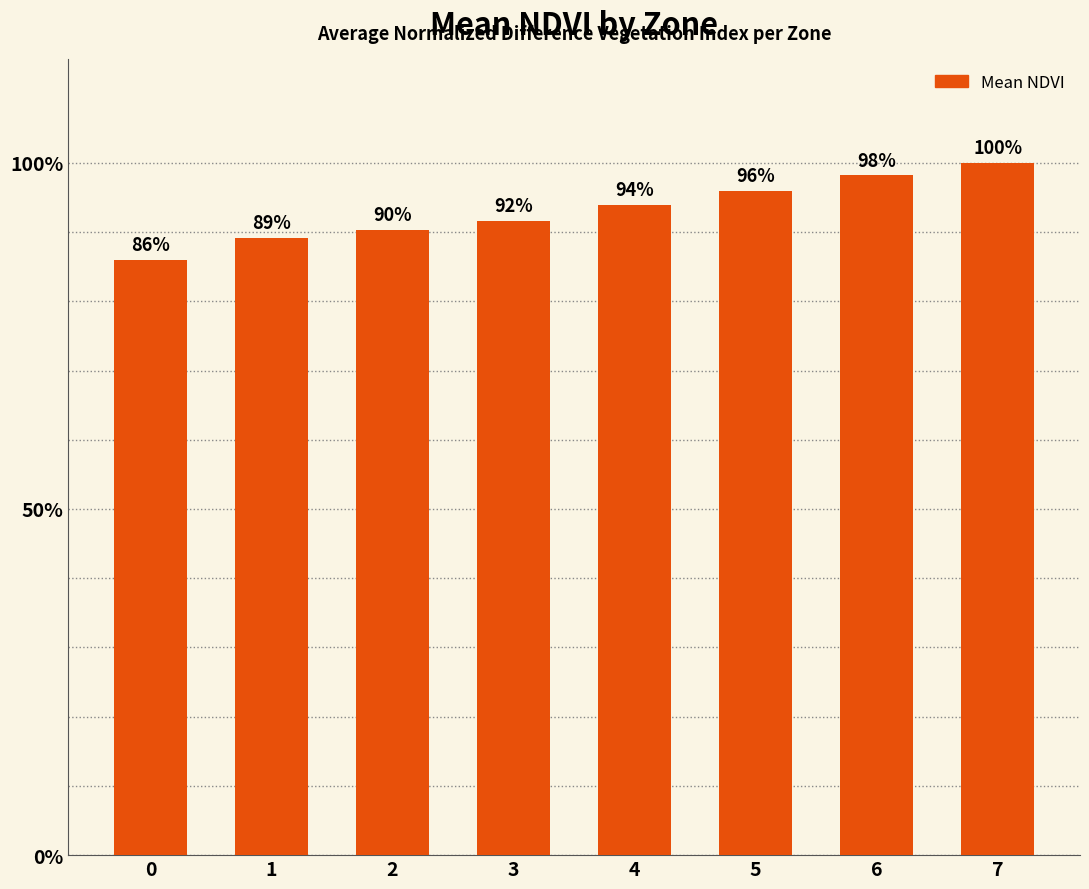

Rank the categories by value from highest to lowest.

7, 6, 5, 4, 3, 2, 1, 0